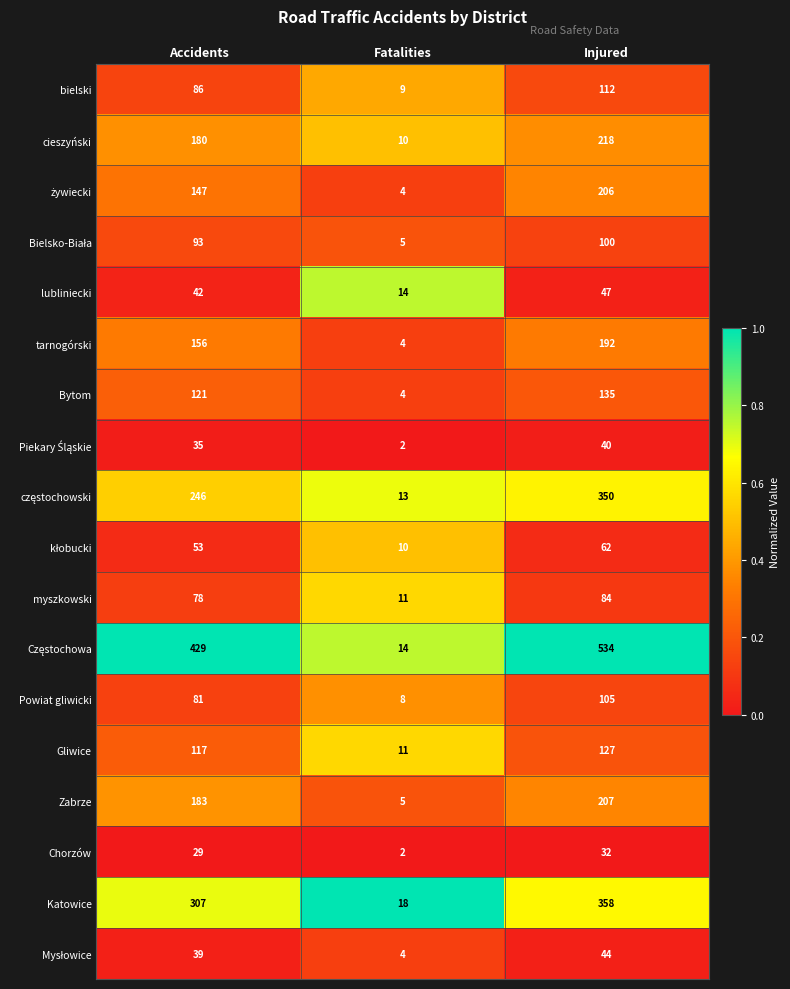

How many cieszyński values are between 10 and 218?

3